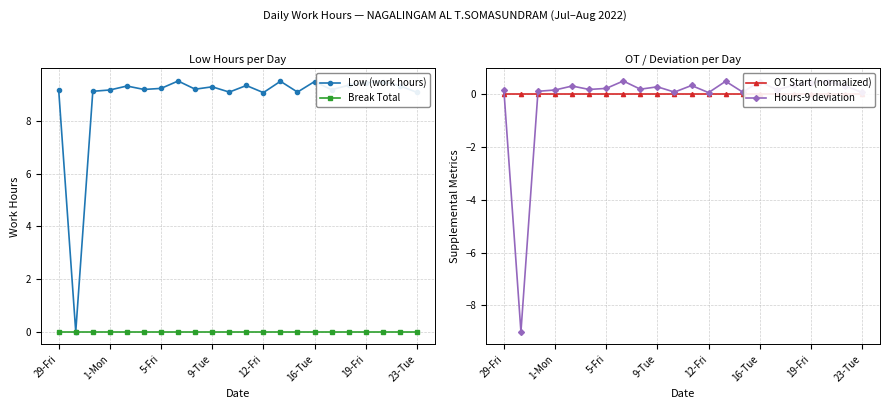

At which label is Break Total closest to 0?

29-Fri